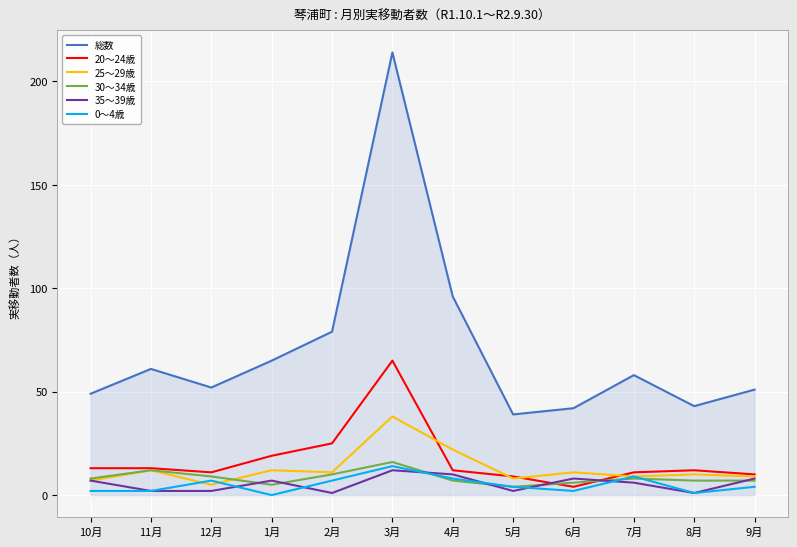

True or false: 総数 has more than 2 interior local peaks.

True